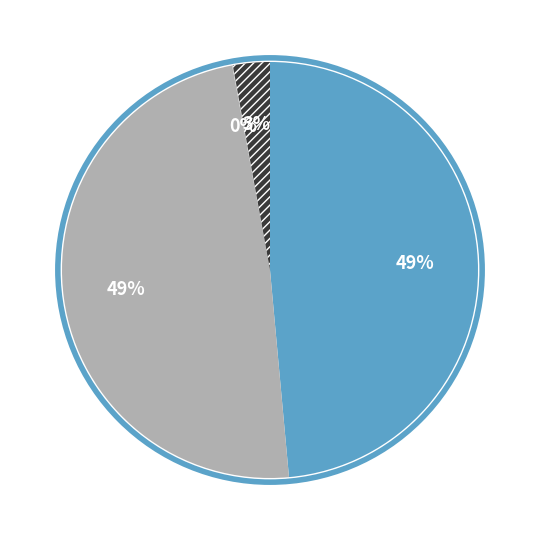

Is there any slice that represents more than half of the pie?

No